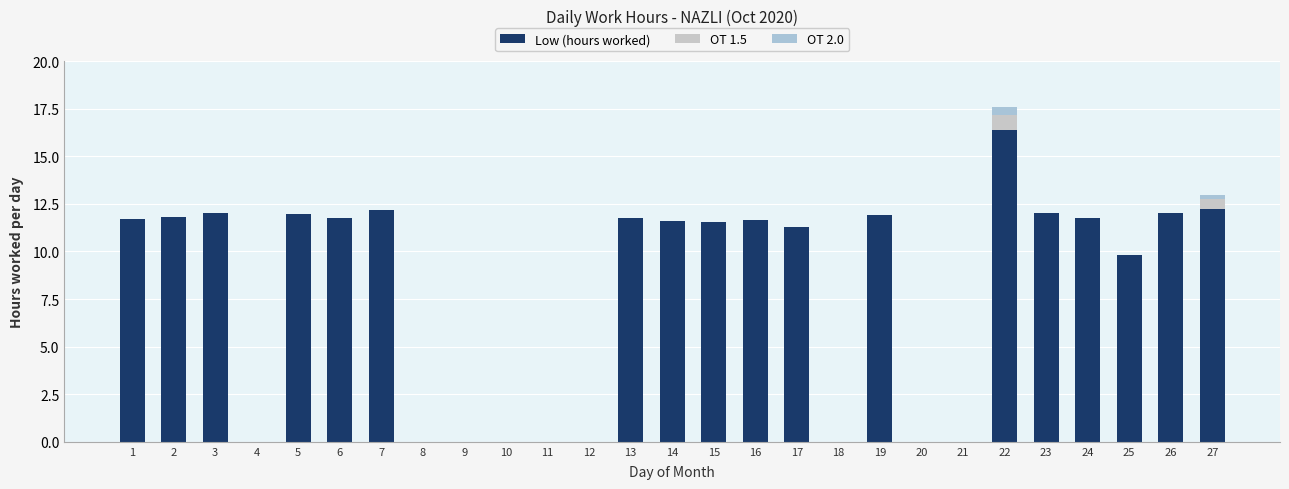

The value of Low (hours worked) at 3 is 12.0. True or false?

True